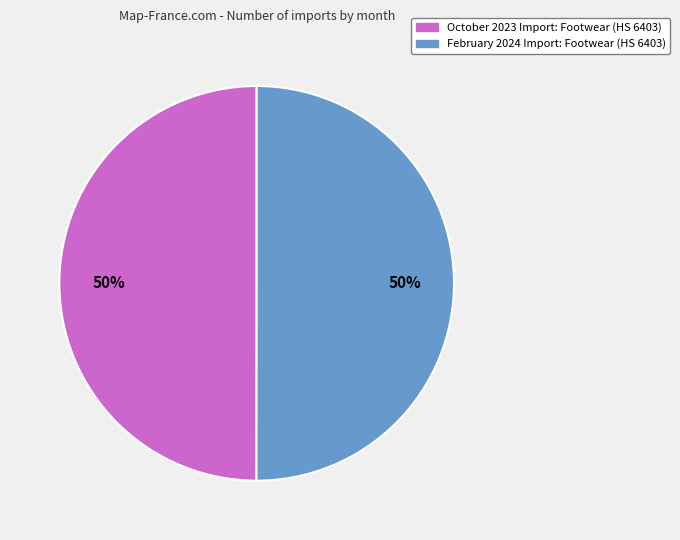

Do October 2023 and February 2024 together represent more than half of the pie?

Yes